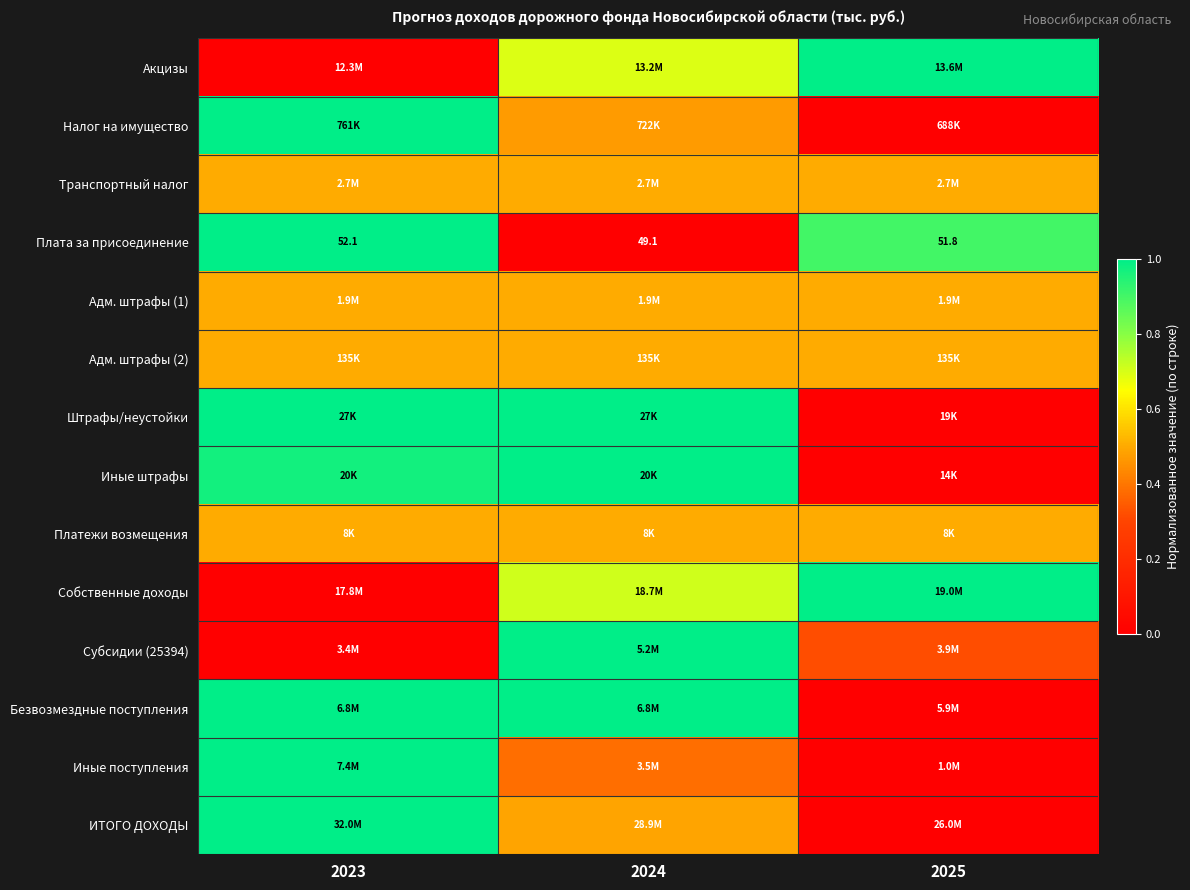

How many distinct data groups are displayed?

14